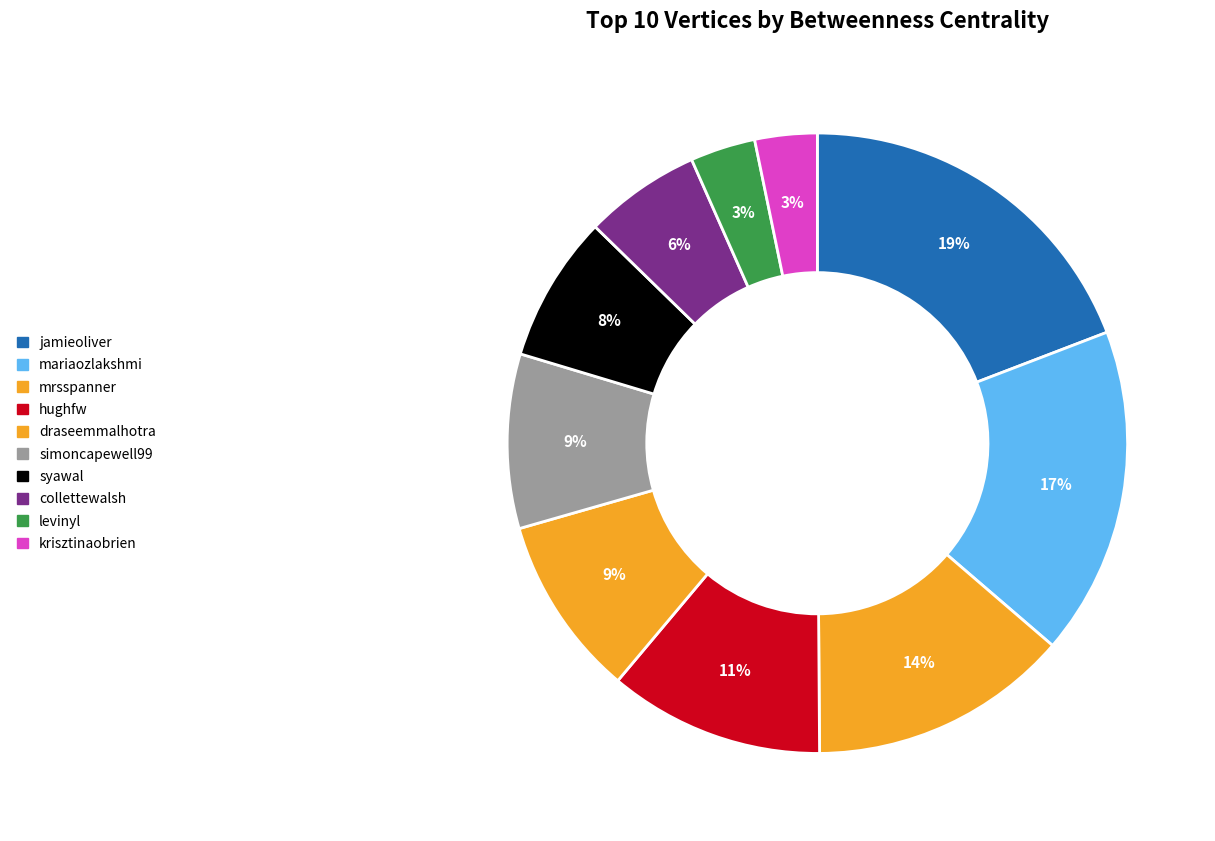

Is it true that krisztinaobrien is 3% of the pie?

True